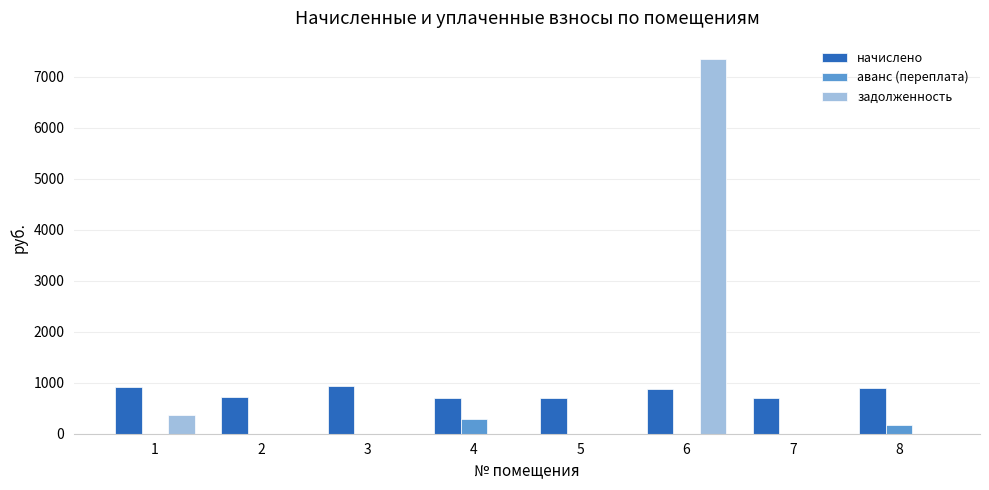

Are the bars horizontal?

No